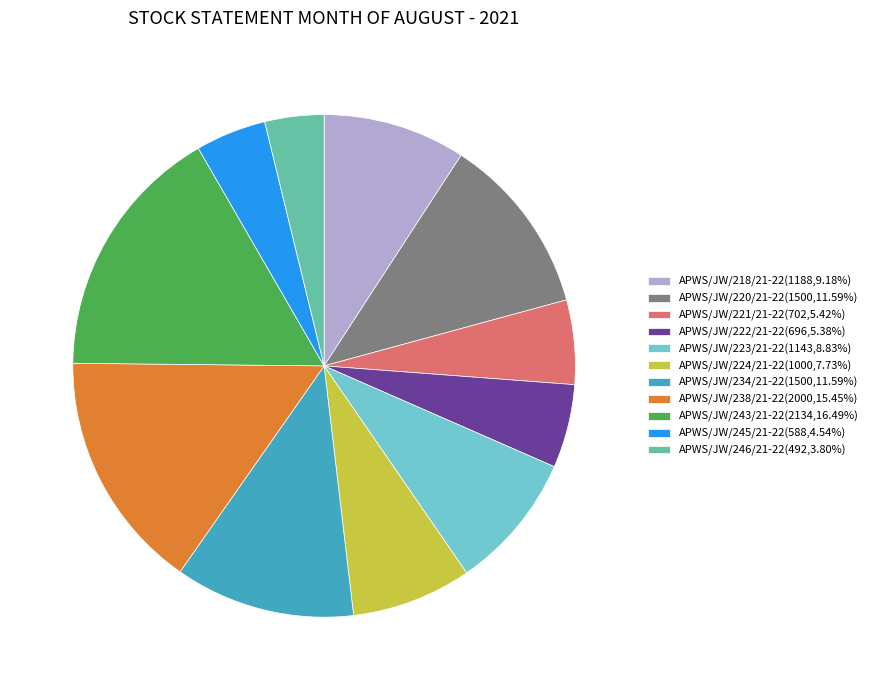

Is there any slice that represents more than half of the pie?

No